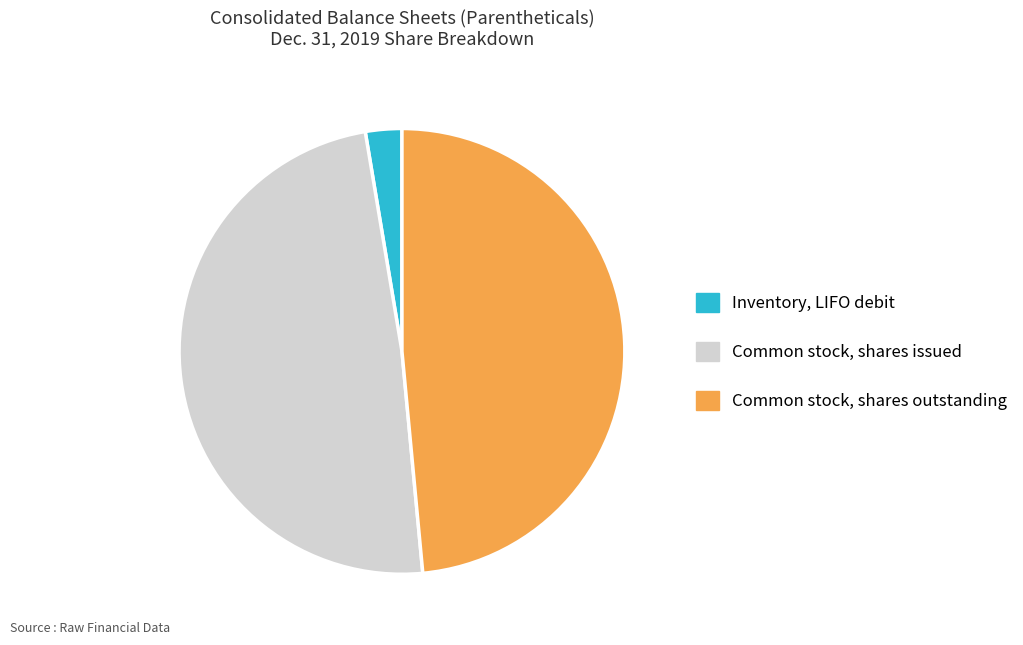

What is the smallest slice in the pie chart?

Inventory, LIFO debit